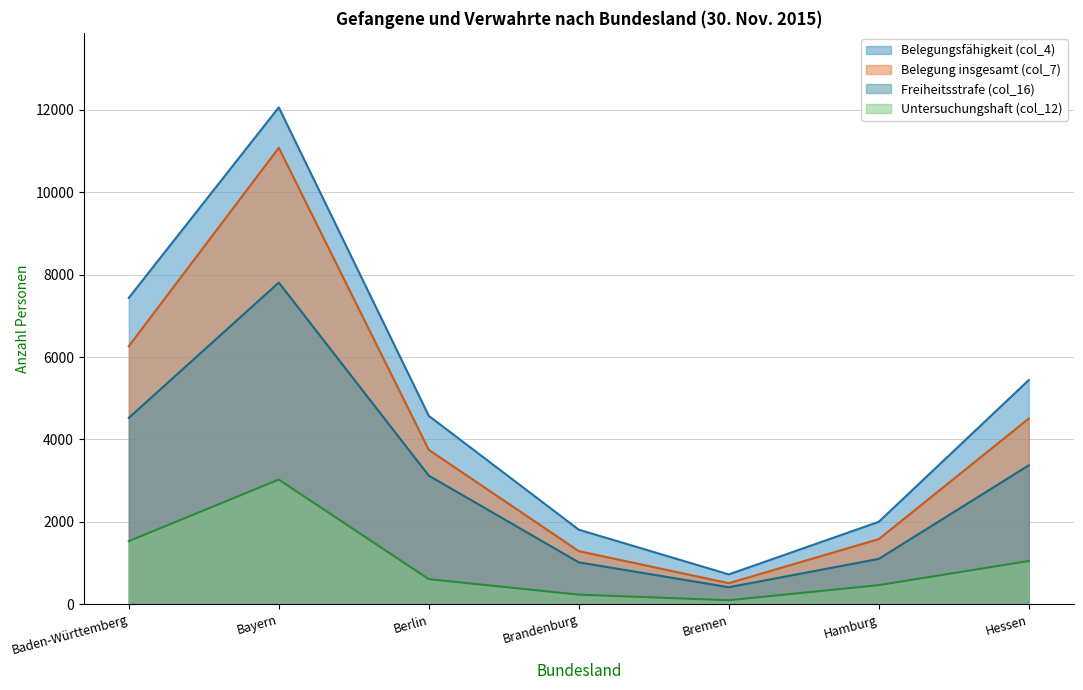

How many lines are shown in the chart?

4